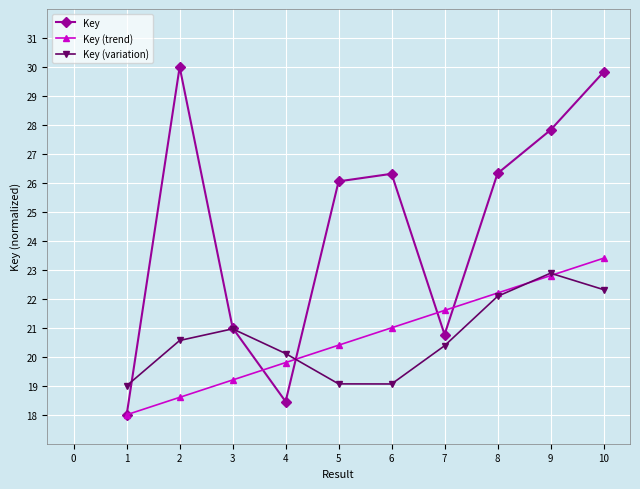

Which series has the largest total across all categories?

Key